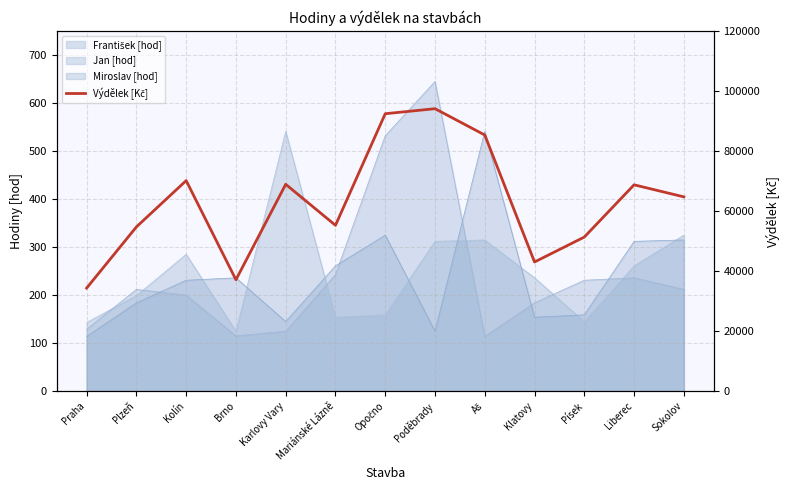

Approximately how many times larger is the value at Kolín compared to Sokolov?

1.1